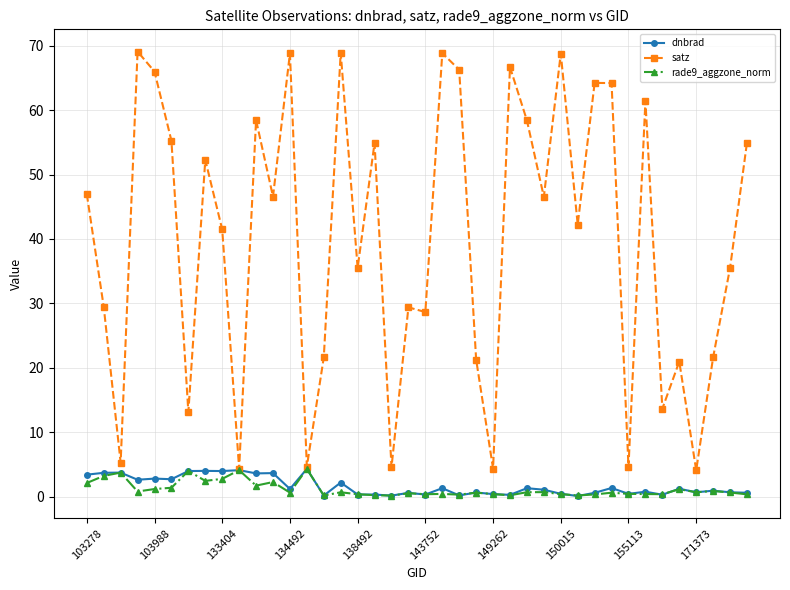

Which series has the largest range (max minus min)?

satz